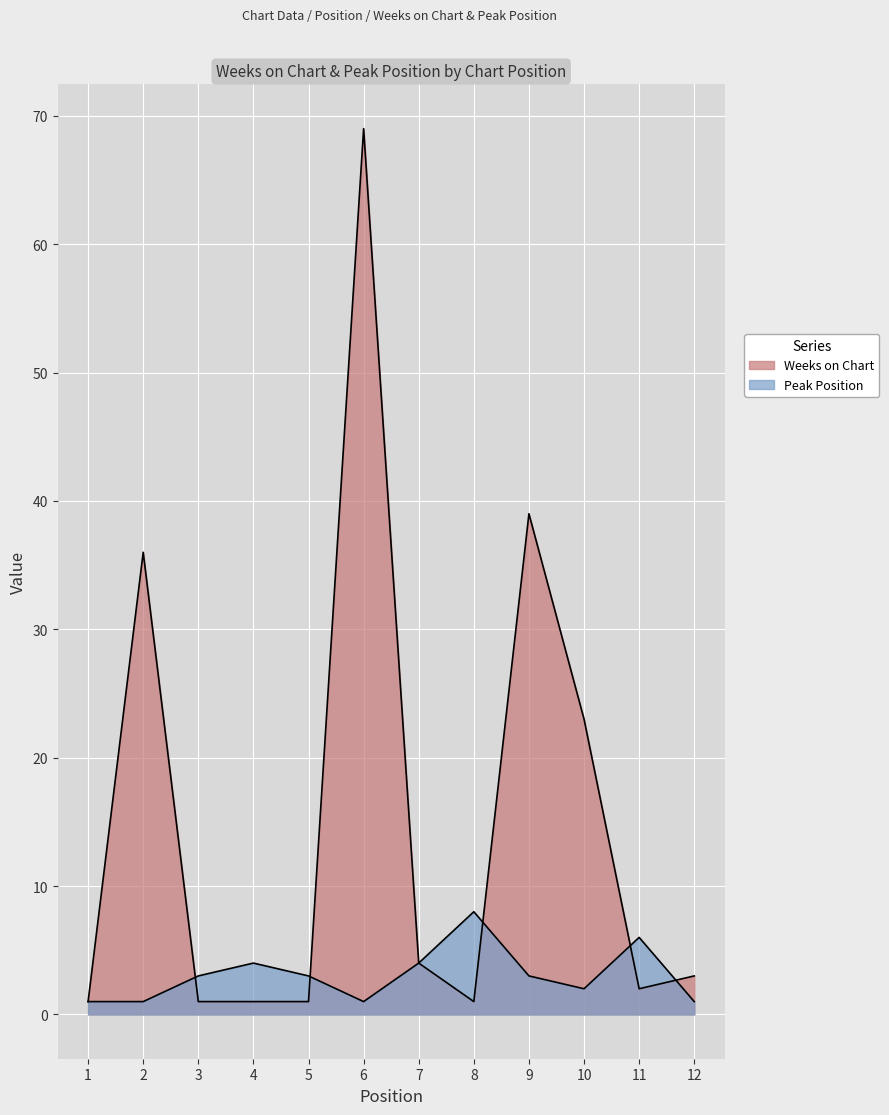

Which category has the lowest value across all series?

1